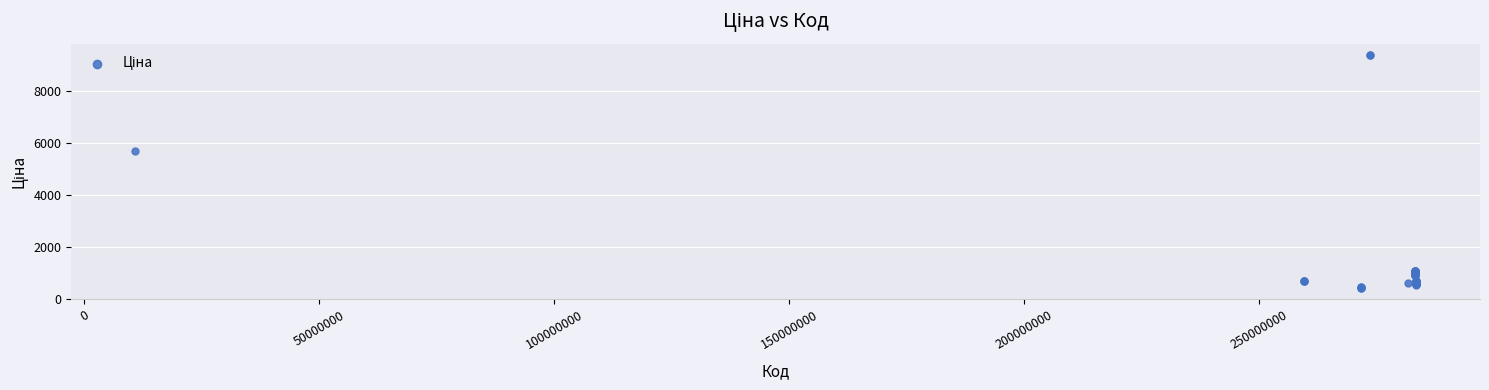

What Y value in the scatter plot is closest to 4900?

5673.8